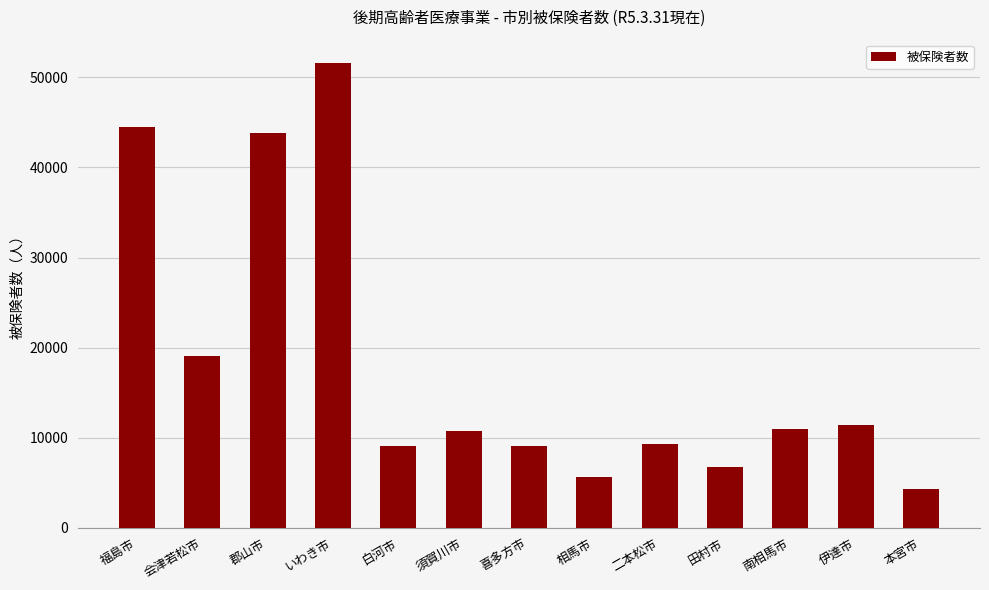

Where is the data nearest to the value 27941?

会津若松市